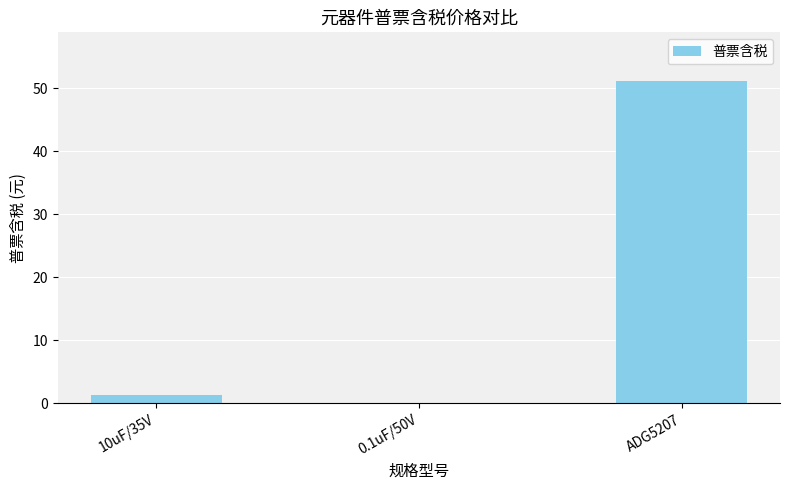

Are the bars horizontal?

No